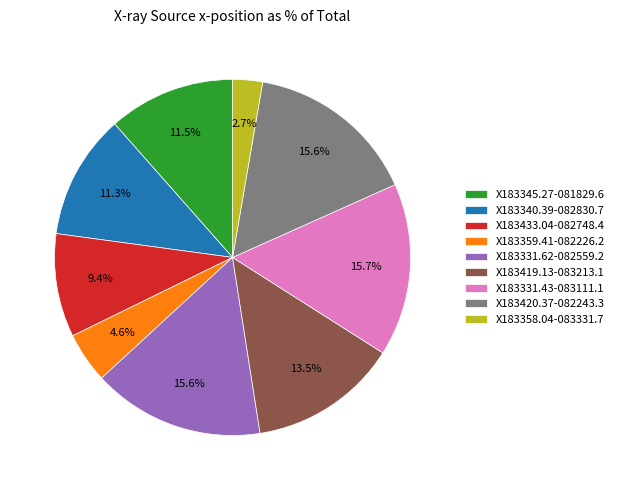

Combined, what portion of the pie is X183420.37-082243.3 and X183359.41-082226.2?

20.2%